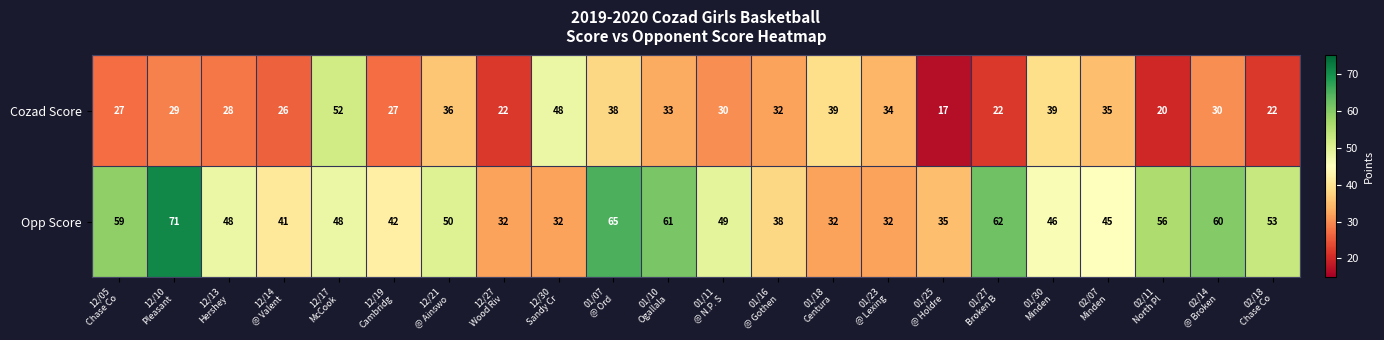

Rank the series by their average value, from highest to lowest.

Opp Score, Cozad Score